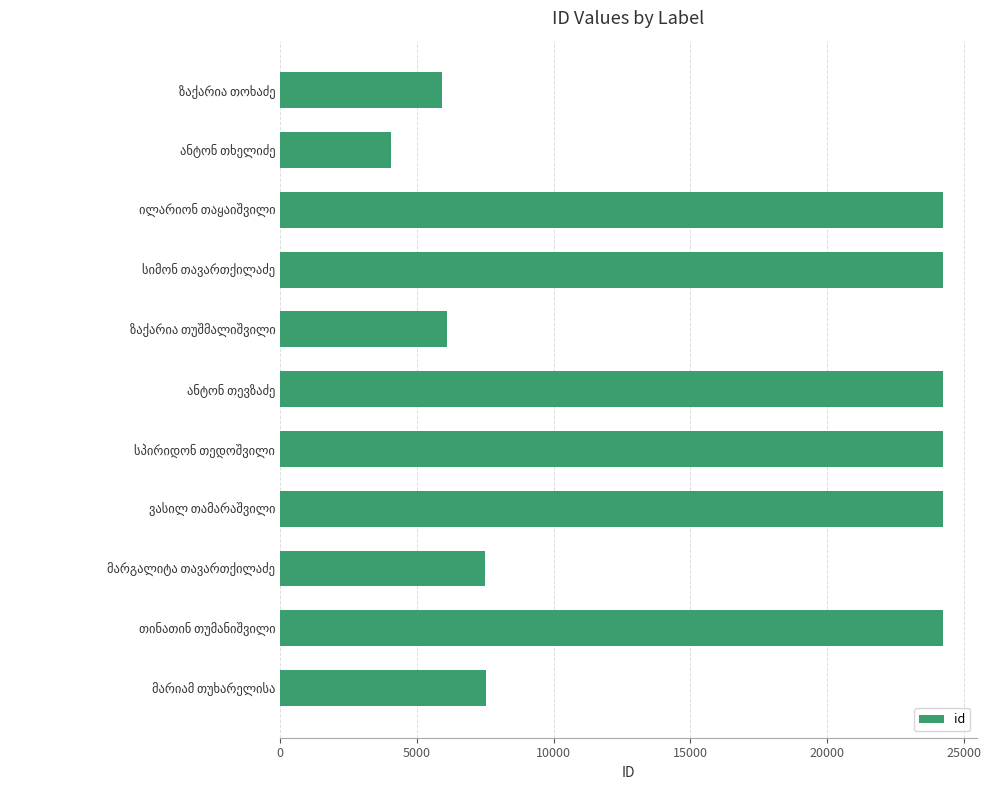

What is the difference between the second highest and second lowest values?

18316